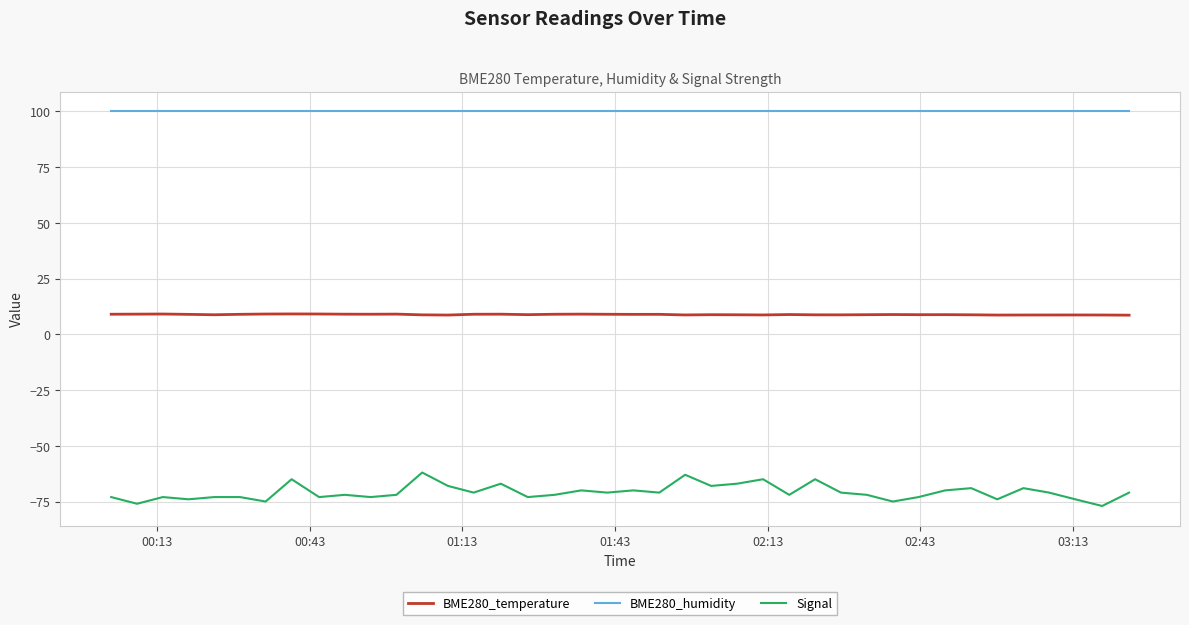

What is the average value of the BME280_humidity series?

100.0